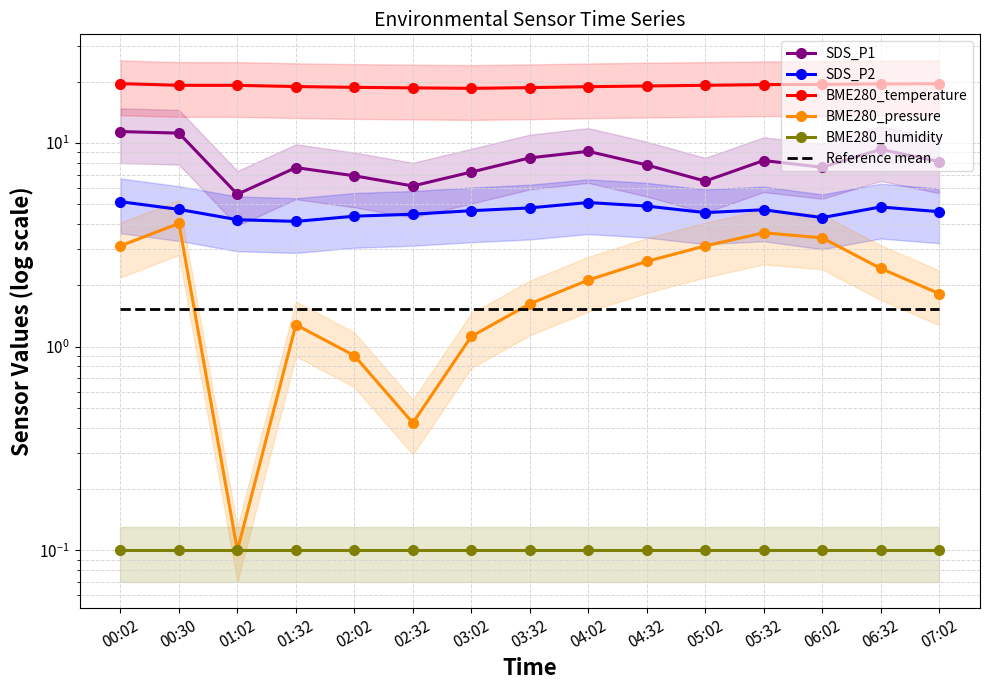

What is the value of the SDS_P1 point at the 11th from the left?

6.5